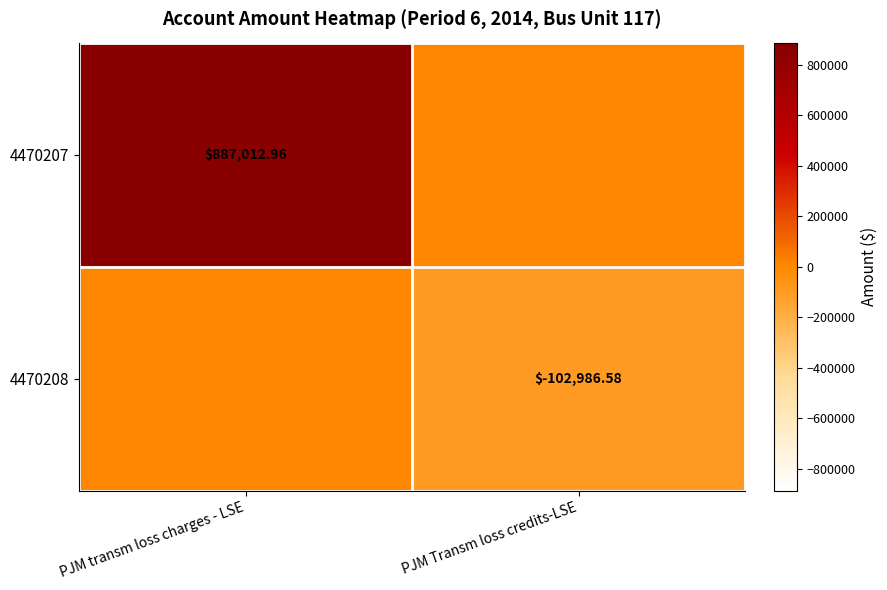

Rank the categories by 4470208 value from highest to lowest.

PJM transm loss charges - LSE, PJM Transm loss credits-LSE